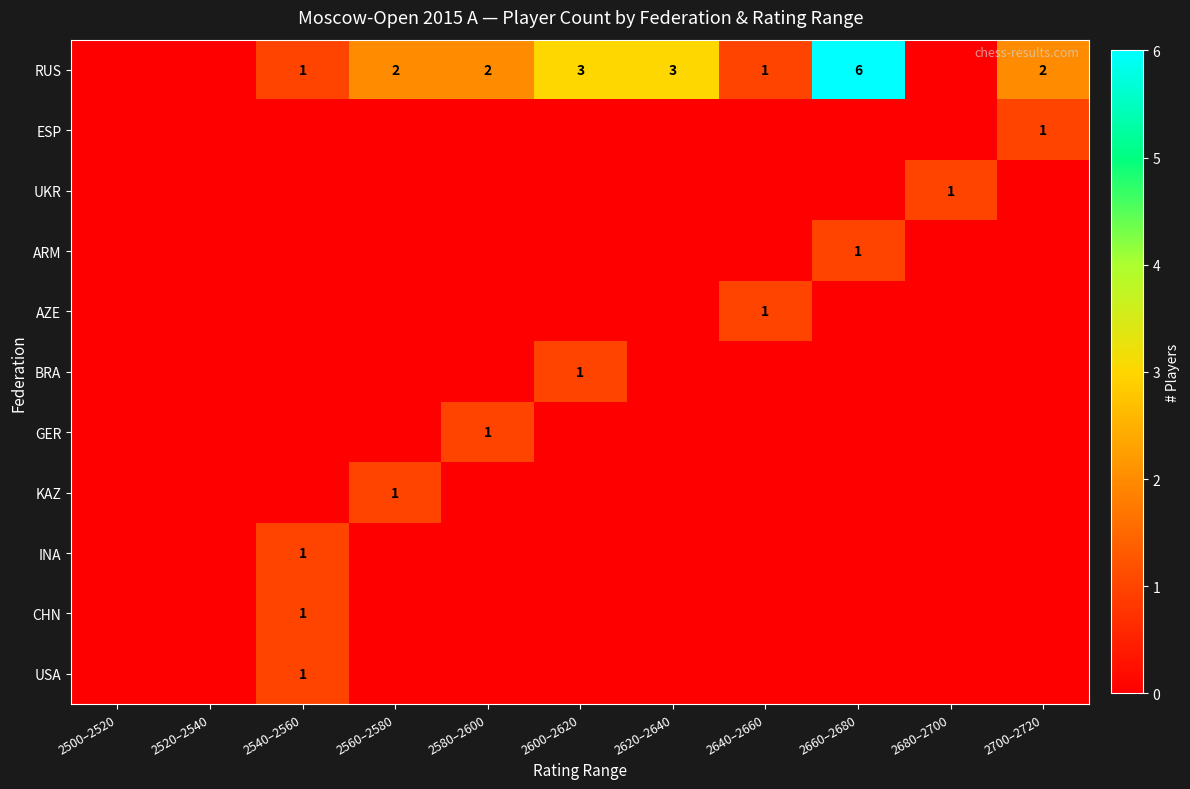

Which series has the largest range (max minus min)?

RUS